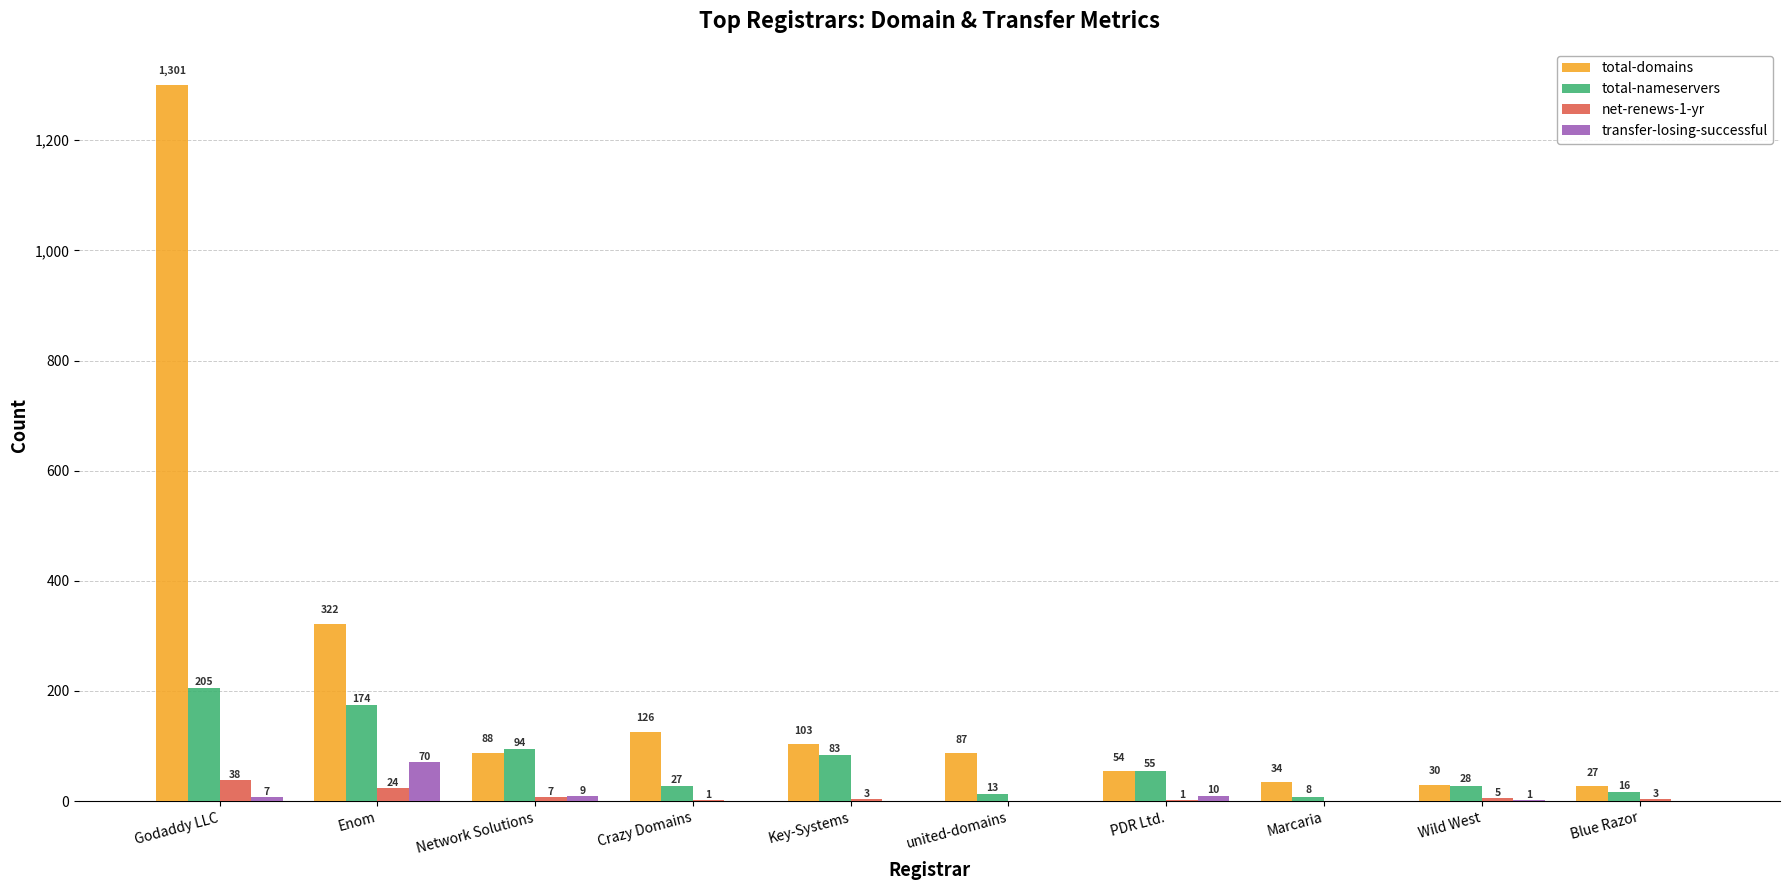

Does the chart contain stacked bars?

No